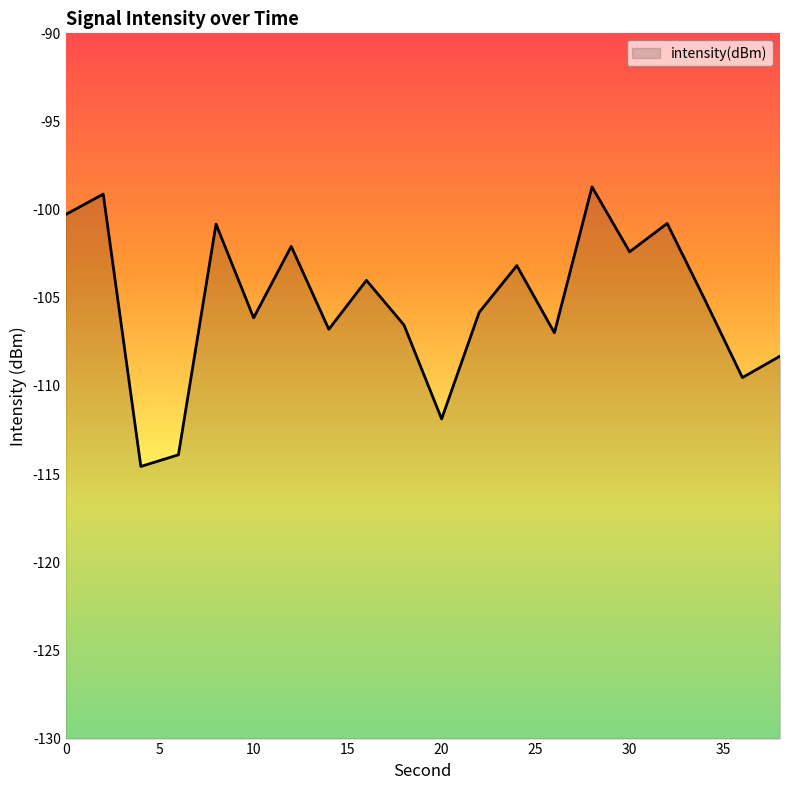

Reading right to left, transcribe all the data shown in this chart.

-108.3	-109.5	-105.1	-100.8	-102.4	-98.7	-107.0	-103.2	-105.8	-111.9	-106.5	-104.0	-106.8	-102.1	-106.1	-100.8	-113.9	-114.6	-99.1	-100.3